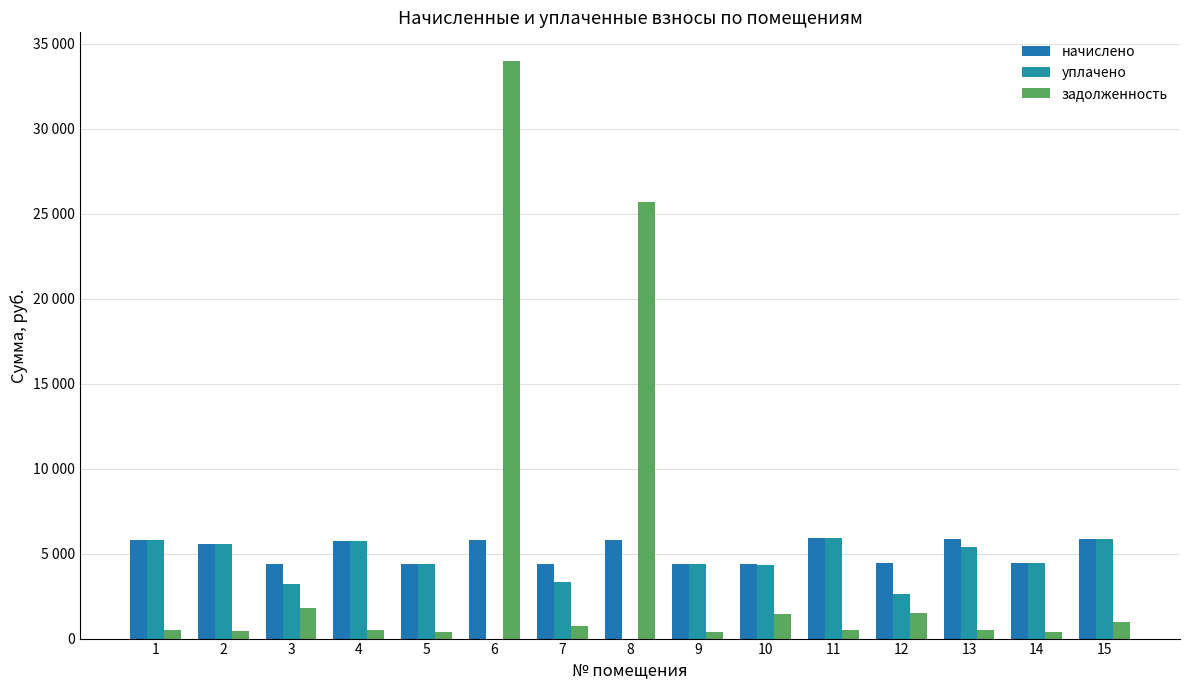

Rank the series at 6 from lowest to highest value.

уплачено, начислено, задолженность